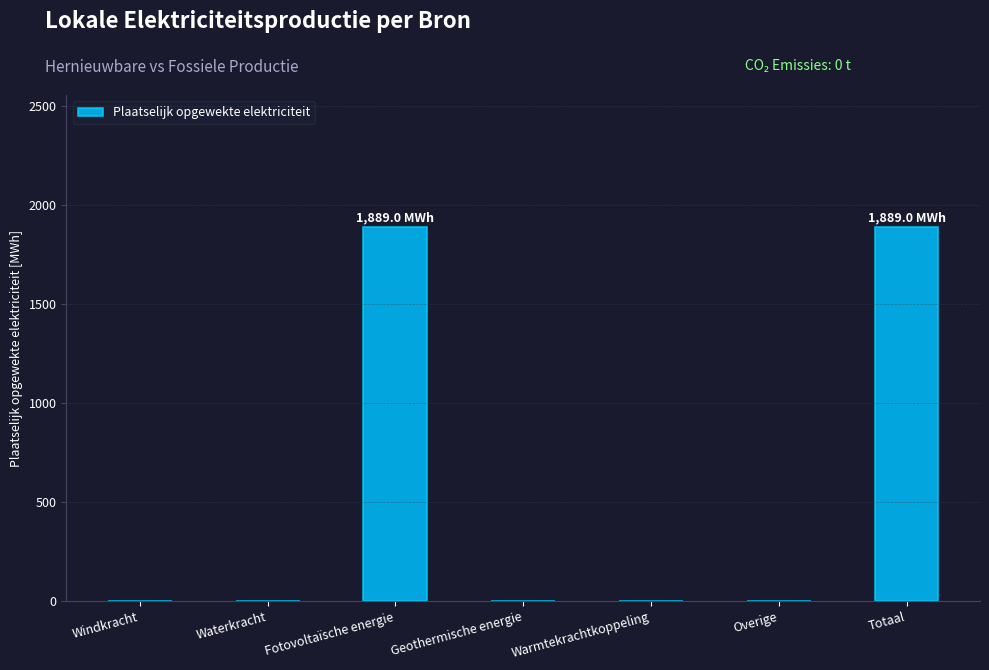

What is the maximum value shown in the chart?

1889.0